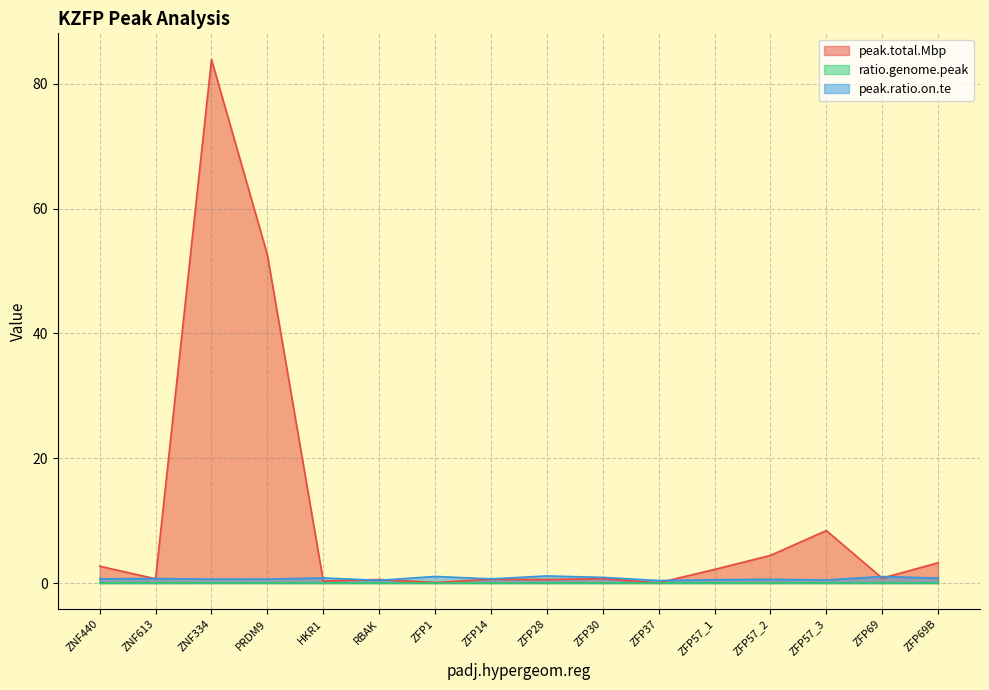

At RBAK, list the series in order from largest to smallest.

peak.total.Mbp, peak.ratio.on.te, ratio.genome.peak